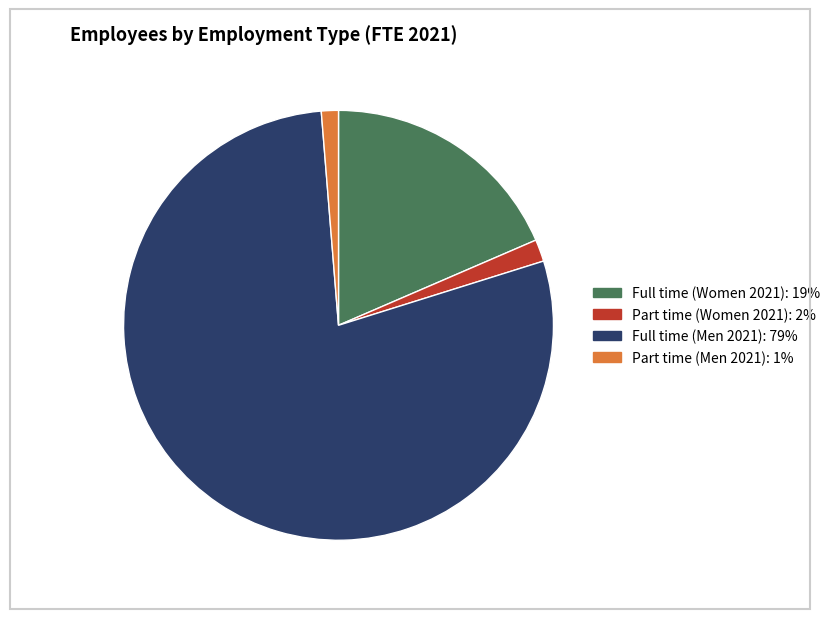

What is the ratio of the value at Full time (Women 2021) to the value at Part time (Women 2021)?

11.2